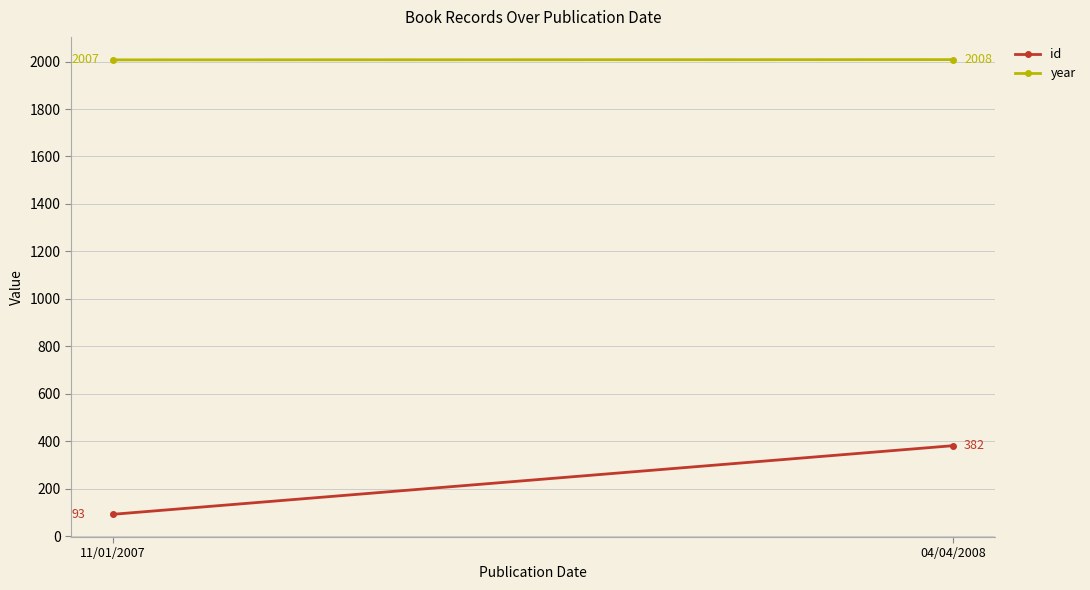

What is the difference between the highest and lowest values at 04/04/2008?

1626